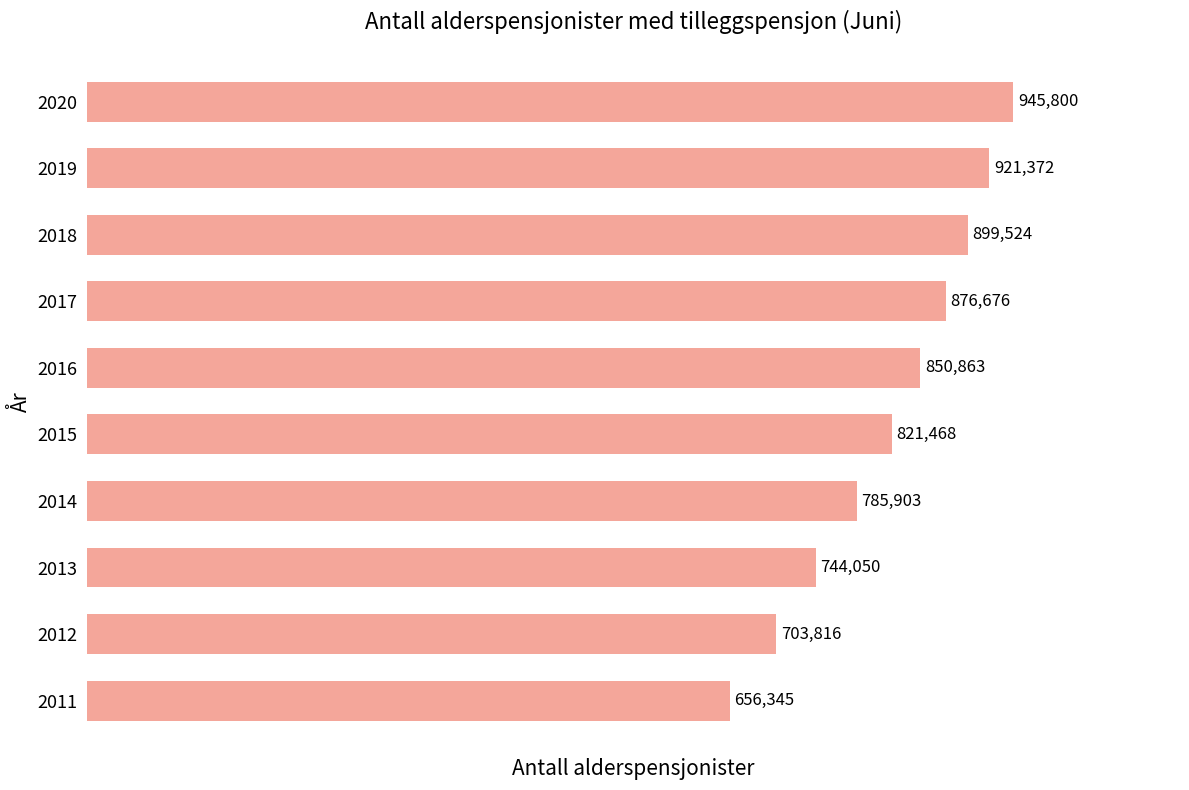

How many series are shown in this chart?

1